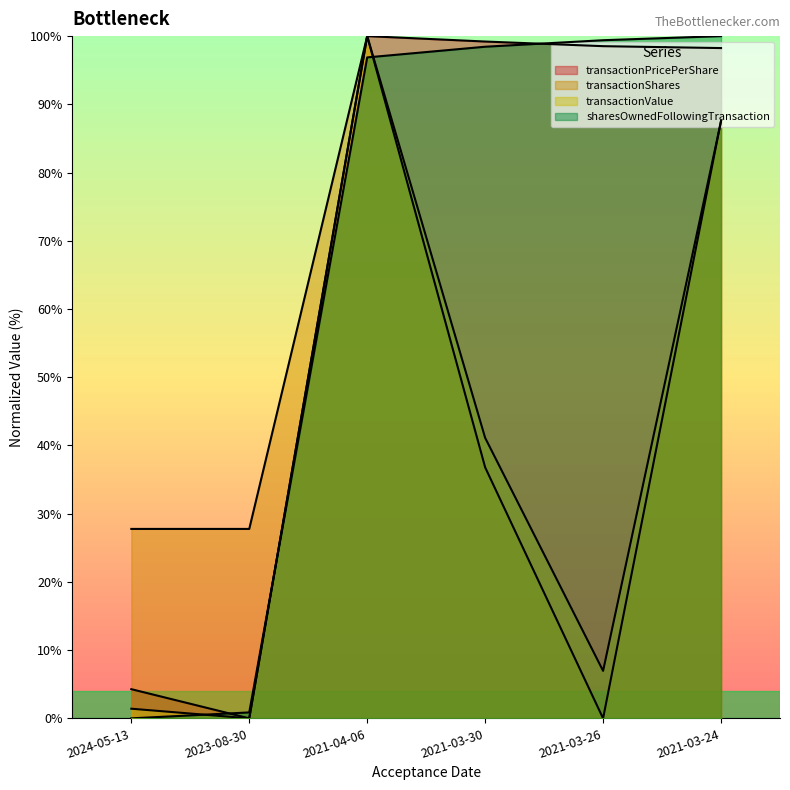

What is the maximum value shown in the chart?

100.0